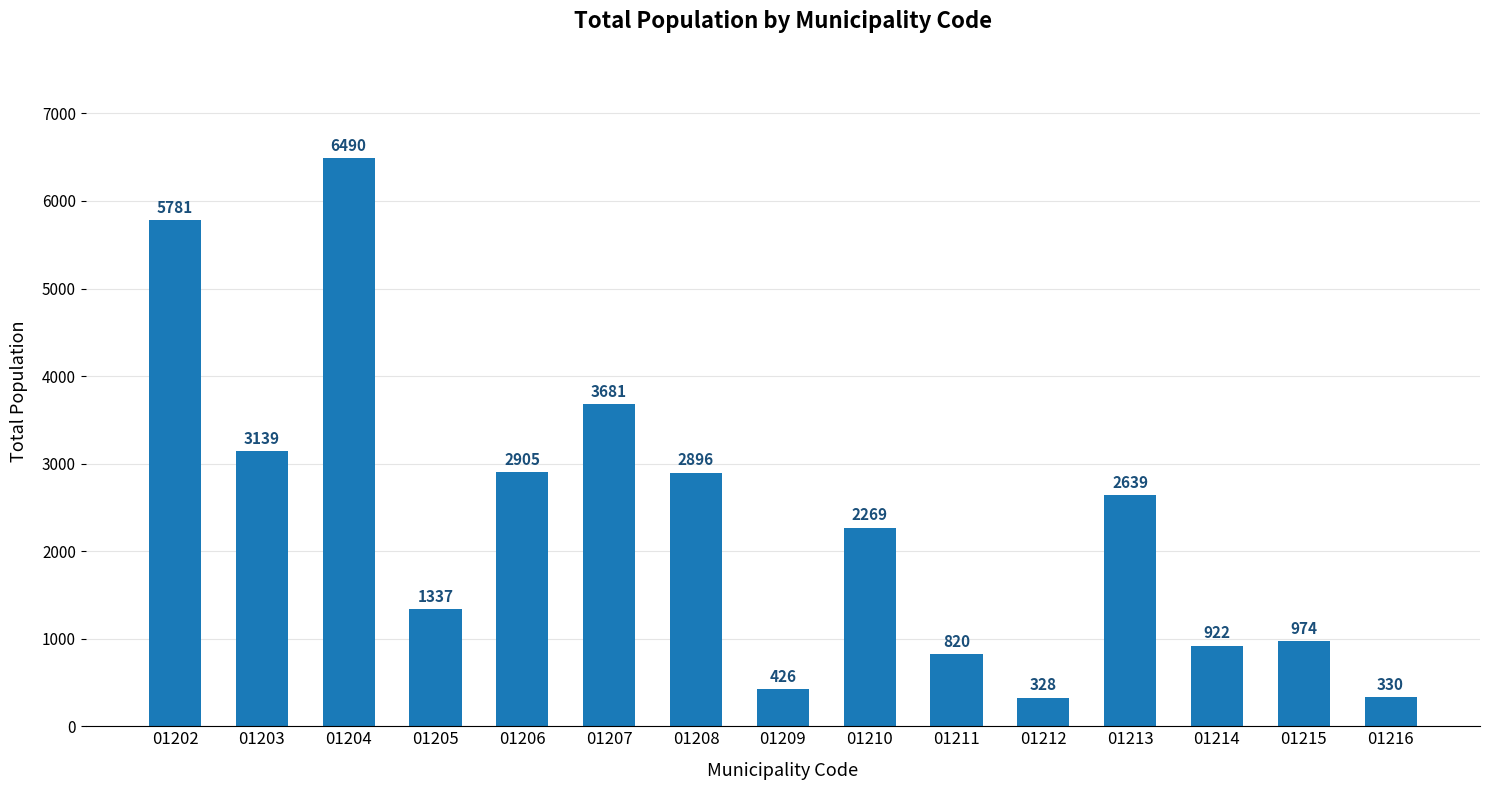

Where is the data nearest to the value 3409?

01203